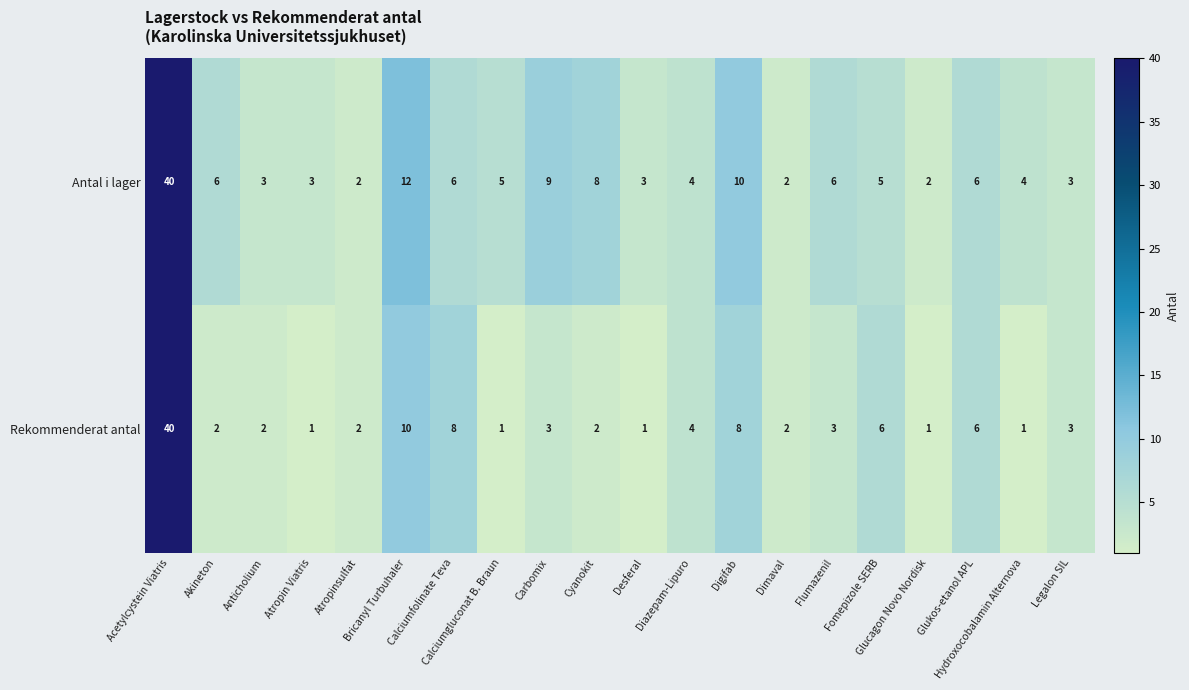

How many values in the Antal i lager series are below 5?

9